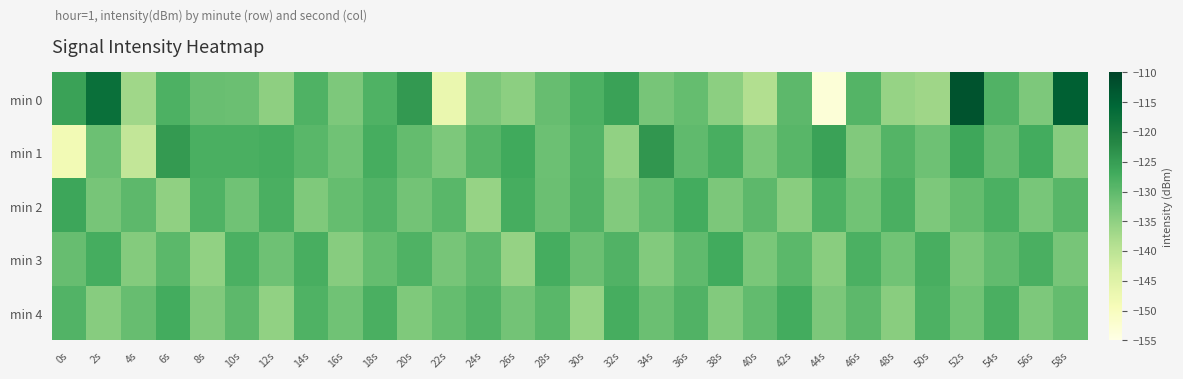

At which category is the sum across all series the highest?

52s